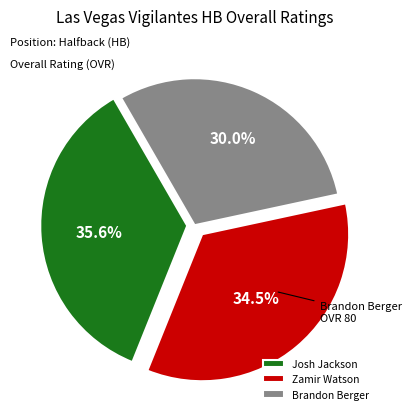

To the nearest percent, what is the average slice percentage?

33%